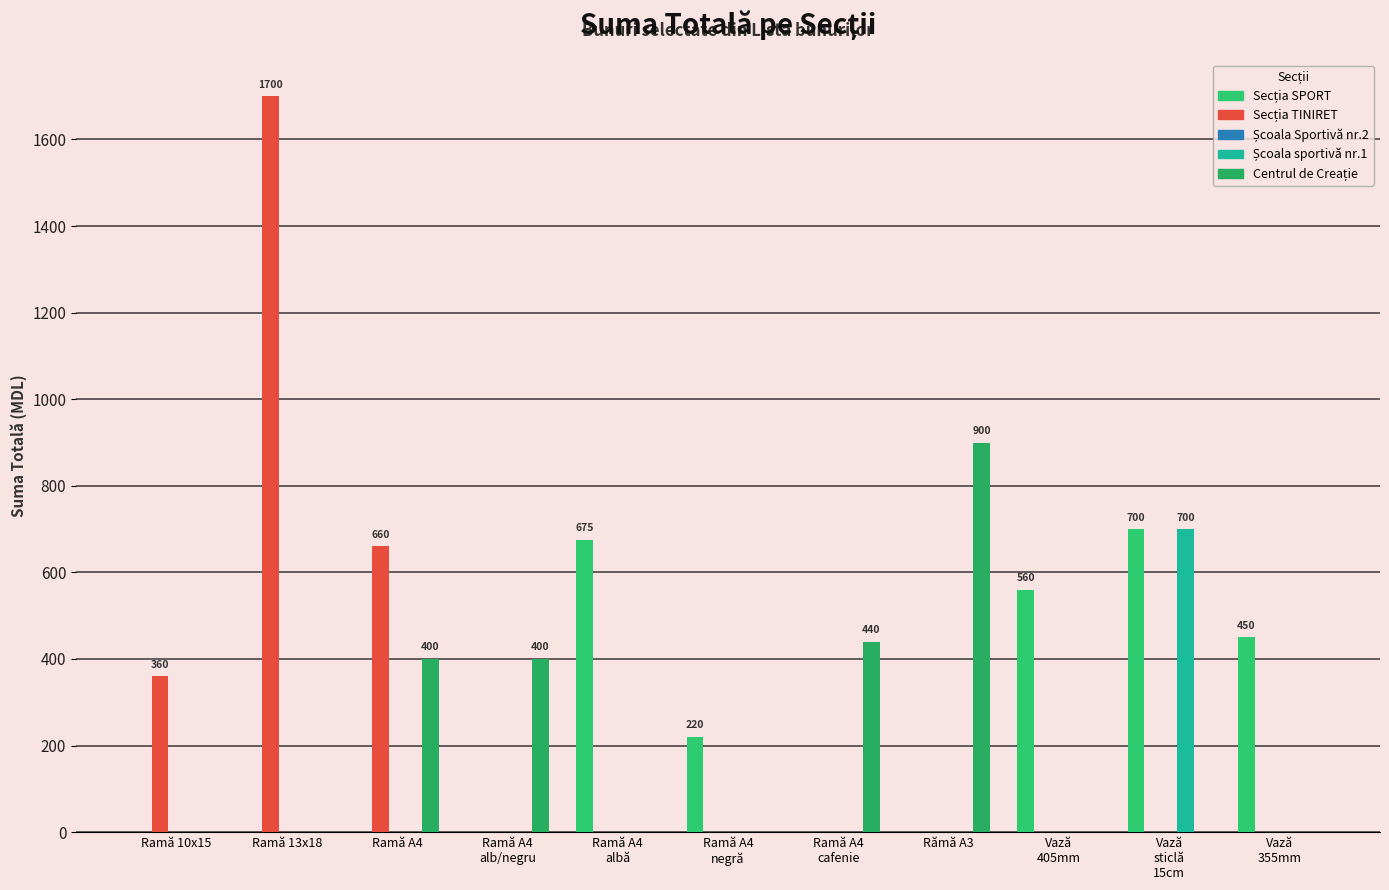

What is the label of the 2nd bar from the right?

Vază
sticlă
15cm